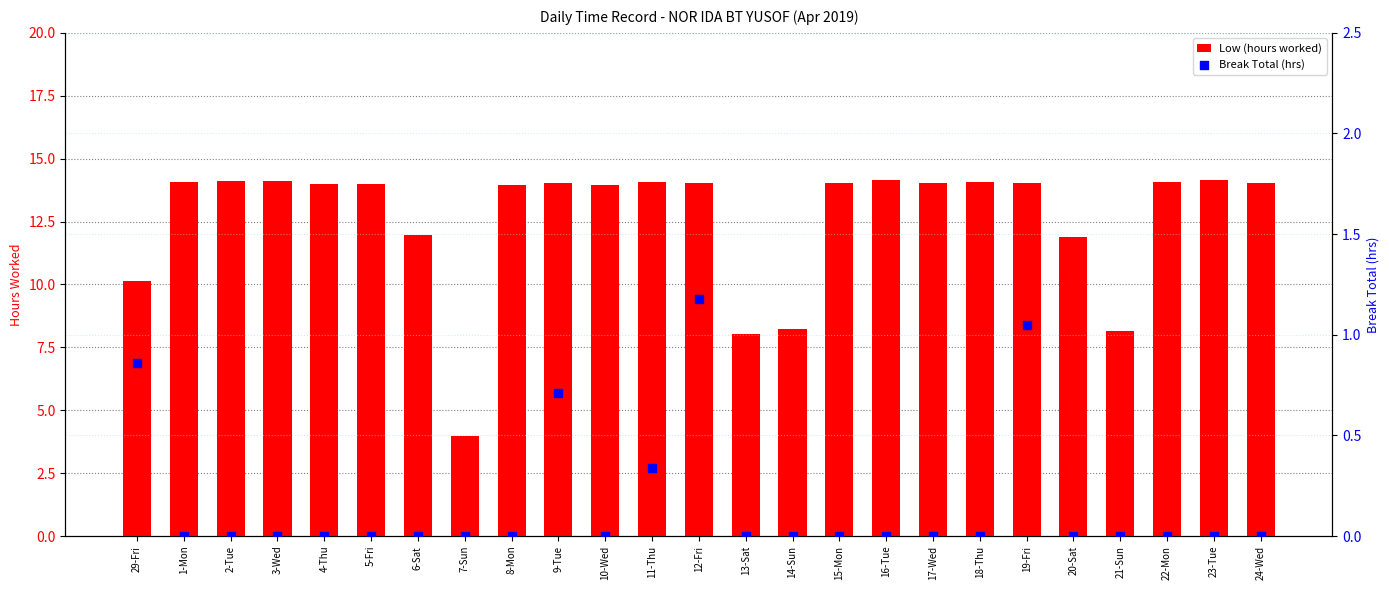

Is the value of Low (hours worked) at 29-Fri greater than the value of Break Total (hrs) at 29-Fri?

Yes